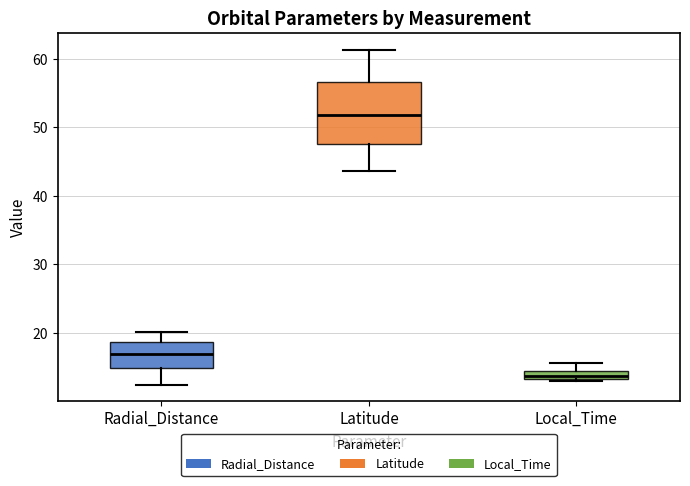

Where does the upper whisker of the box for Local_Time end on the y-axis? The values are not printed on the chart, so give them approximately, as read against the axis.

16